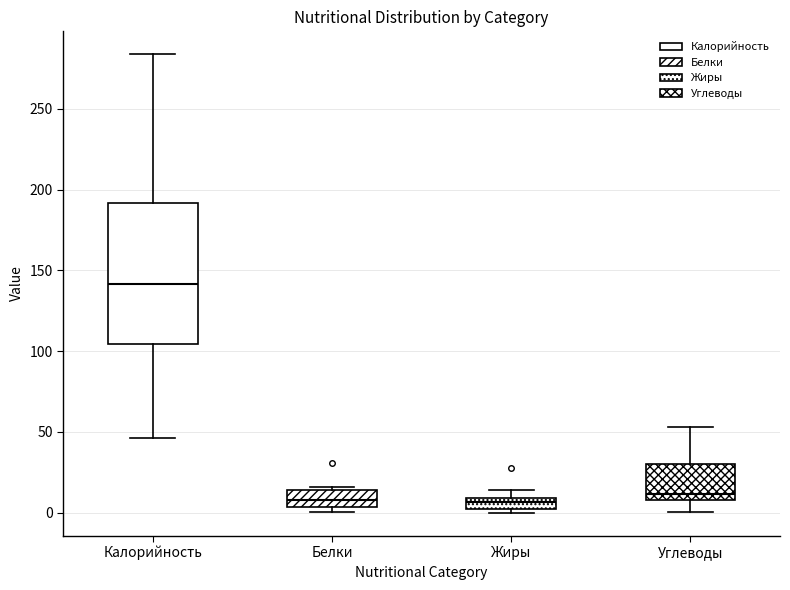

Comparing the boxes themselves (not the whiskers), which one is the tallest?

Калорийность